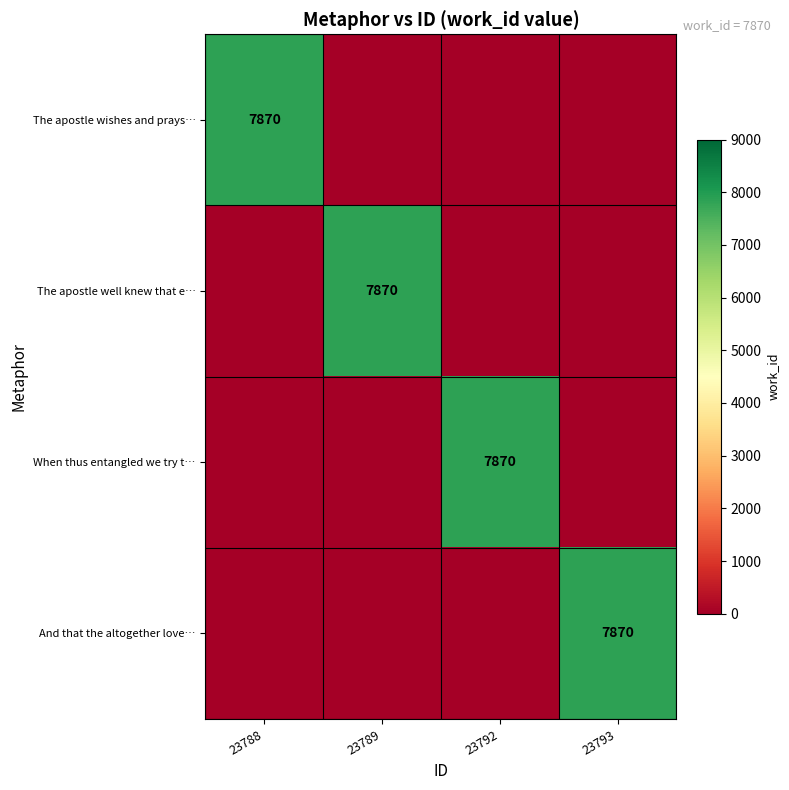

At how many categories does at least one series exceed 4986?

4